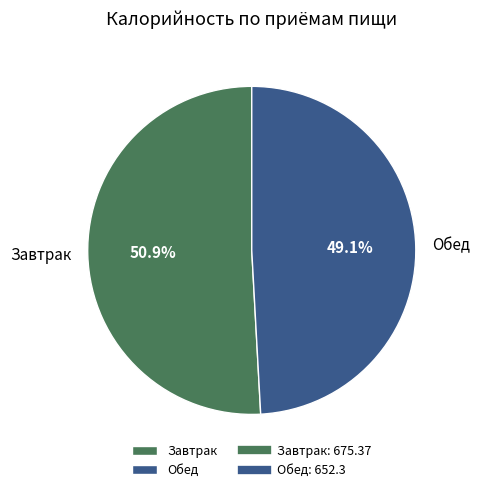

Does any single category account for the majority?

Yes